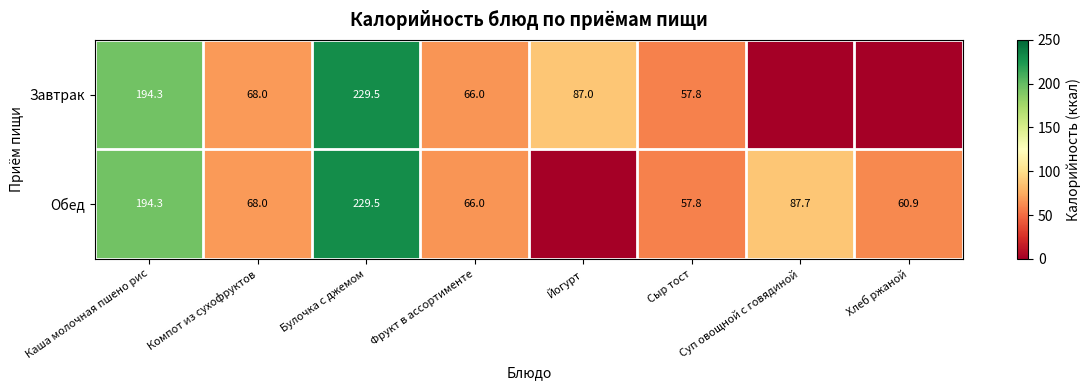

What is the total value across all series at Булочка с джемом?

459.0